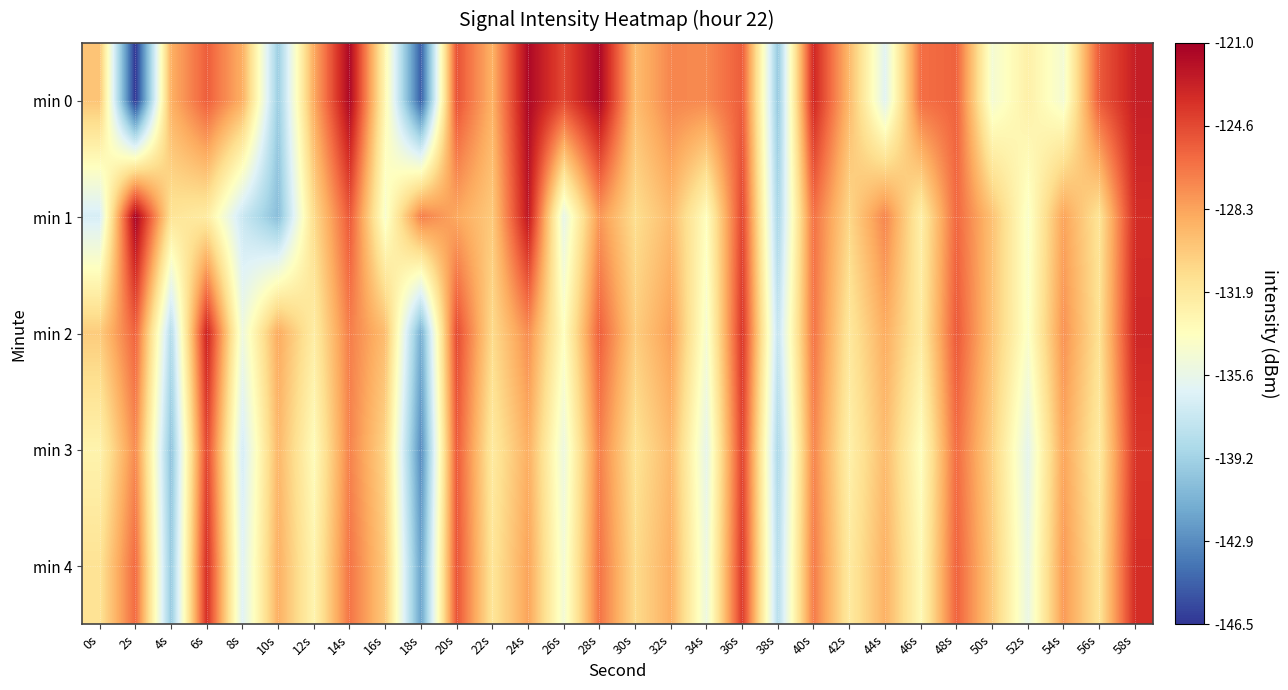

What is the total value across all series at 44s?

-650.2